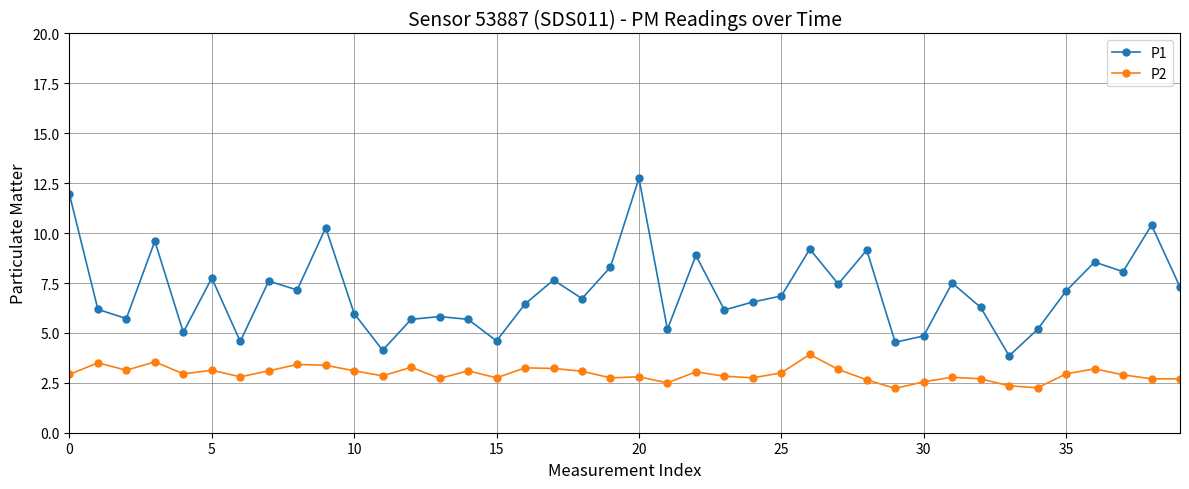

True or false: P2 has more than 2 interior local peaks.

True